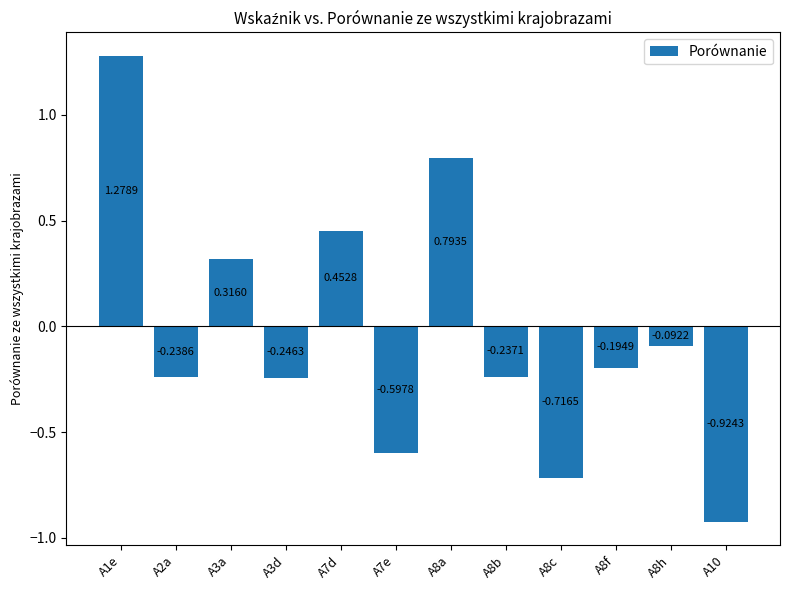

List the labels in order of value, smallest first.

A10, A8c, A7e, A3d, A2a, A8b, A8f, A8h, A3a, A7d, A8a, A1e